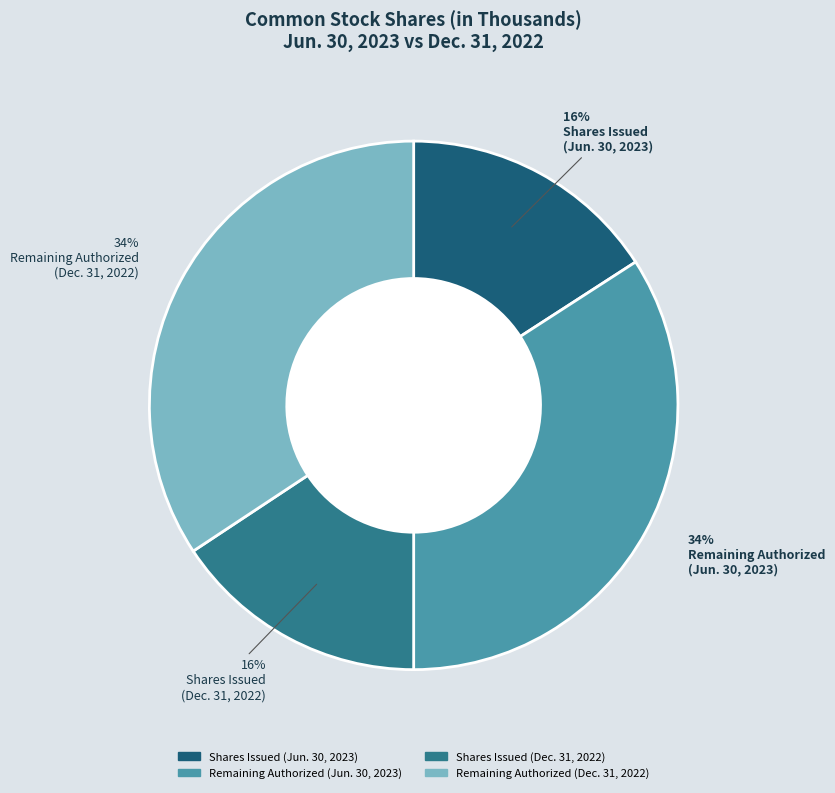

To the nearest percent, what is the average slice percentage?

25%